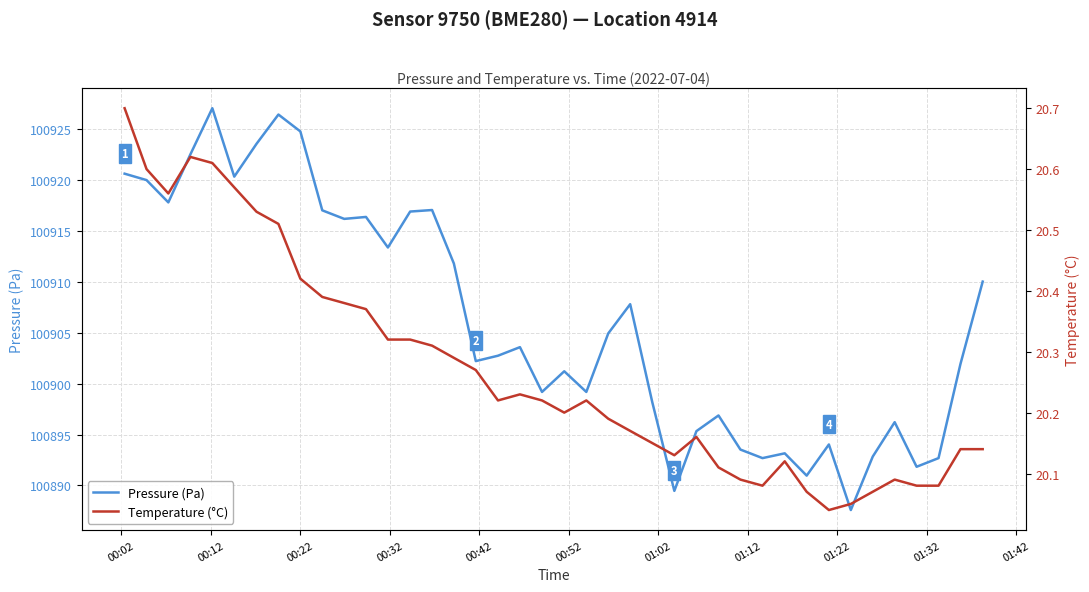

Reading left to right, list all the values displayed in this chart.

Pressure (Pa): 100920.6	100920.0	100917.8	100922.5	100927.1	100920.3	100923.6	100926.4	100924.8	100917.0	100916.2	100916.4	100913.4	100916.9	100917.1	100911.8	100902.2	100902.8	100903.6	100899.2	100901.2	100899.2	100904.9	100907.8	100898.2	100889.5	100895.3	100896.9	100893.5	100892.7	100893.2	100891.0	100894.0	100887.6	100892.8	100896.2	100891.8	100892.7	100901.9	100910.0
Temperature (°C): 20.7	20.6	20.6	20.6	20.6	20.6	20.5	20.5	20.4	20.4	20.4	20.4	20.3	20.3	20.3	20.3	20.3	20.2	20.2	20.2	20.2	20.2	20.2	20.2	20.1	20.1	20.2	20.1	20.1	20.1	20.1	20.1	20.0	20.1	20.1	20.1	20.1	20.1	20.1	20.1